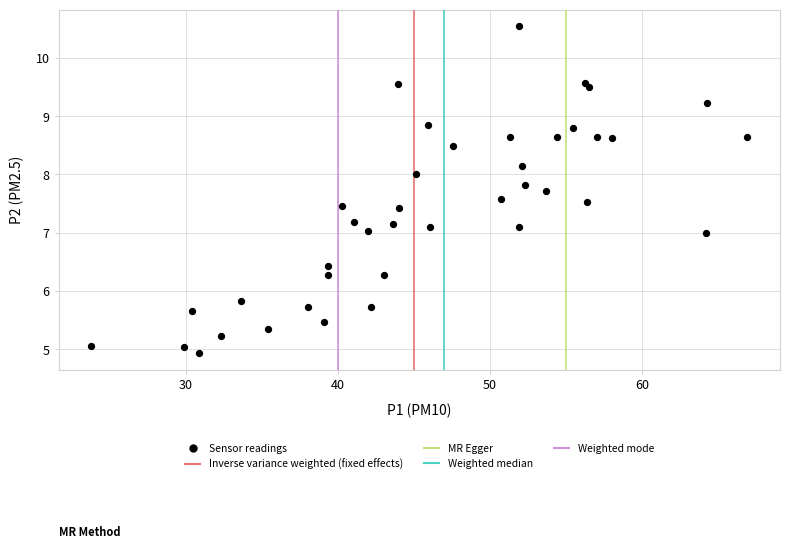

What is the range of Y values (max minus min)?

5.6